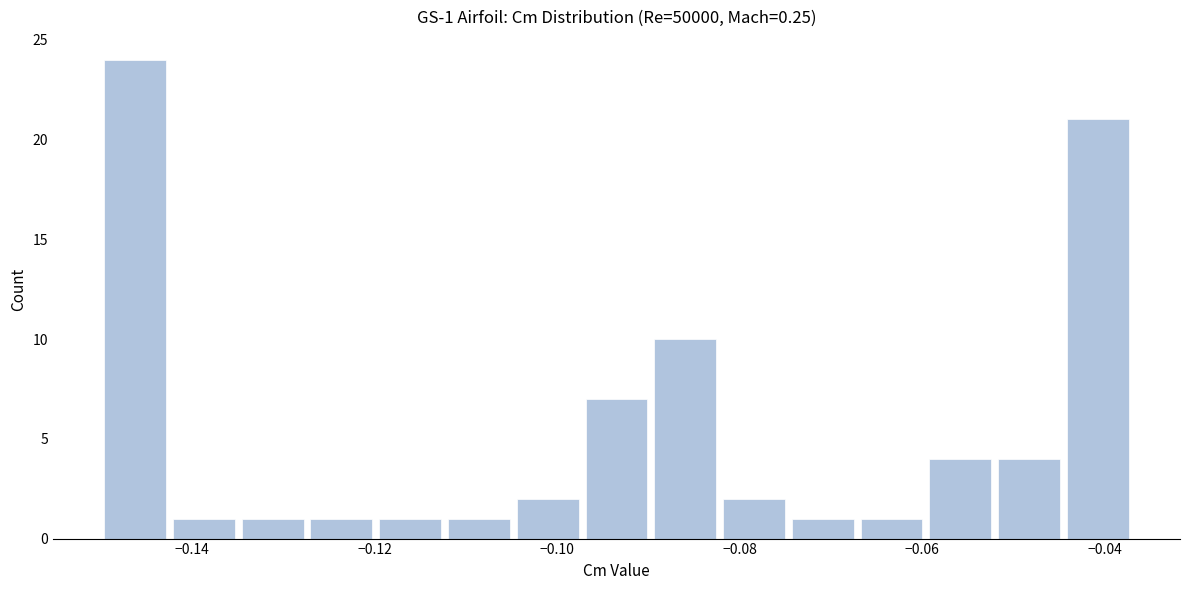

Read against the x-axis, roughly where is the centre of the tallest bar?

-0.146